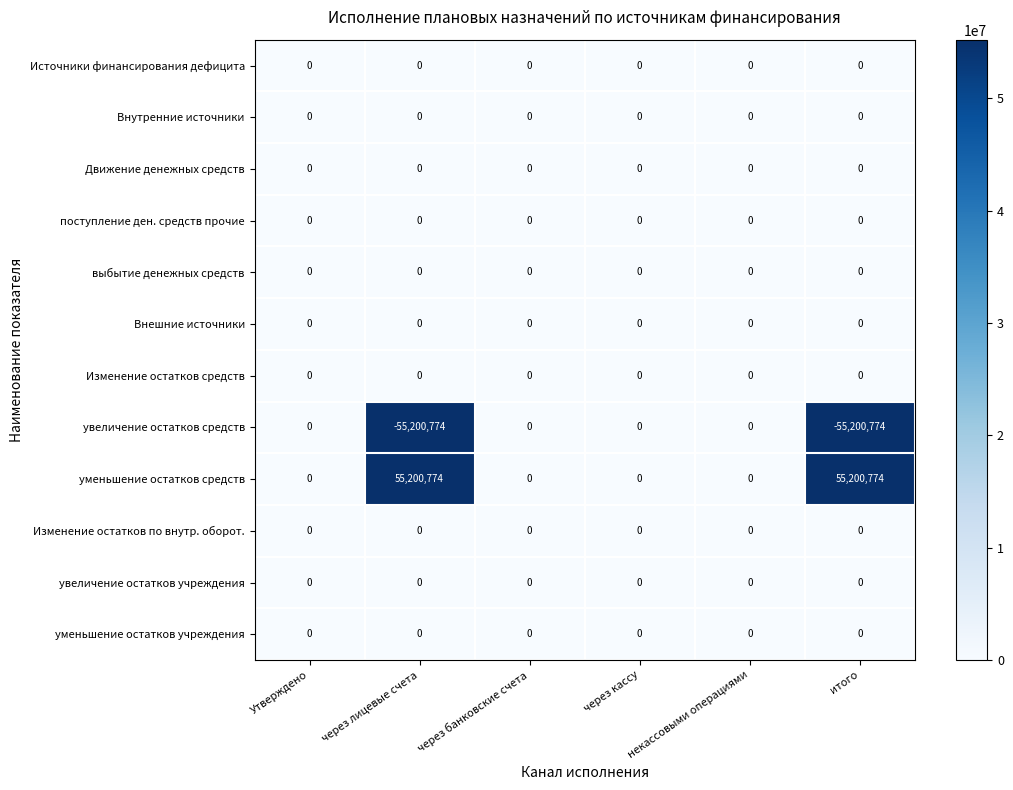

The value of Изменение остатков средств at Утверждено is 0. True or false?

True